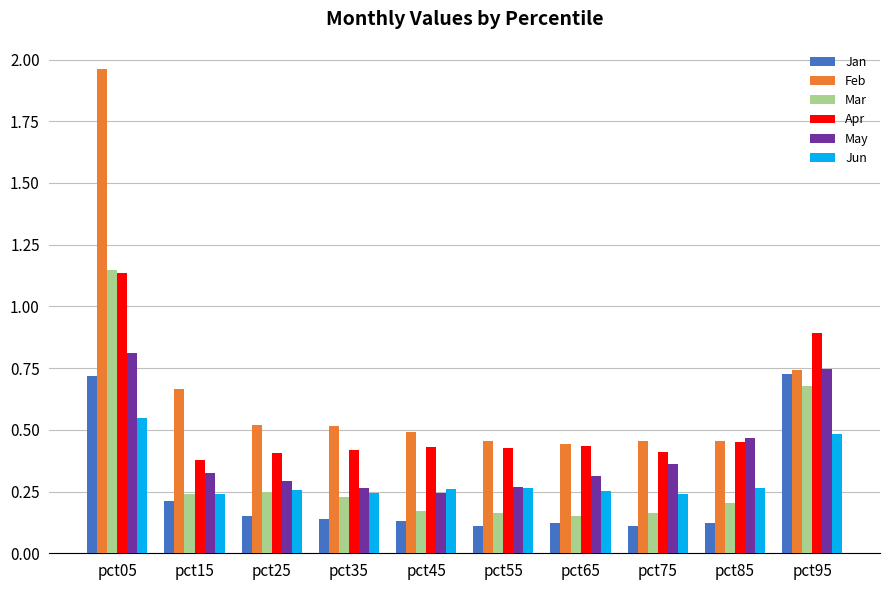

What is the difference between the maximum and minimum values in the May series?

0.6